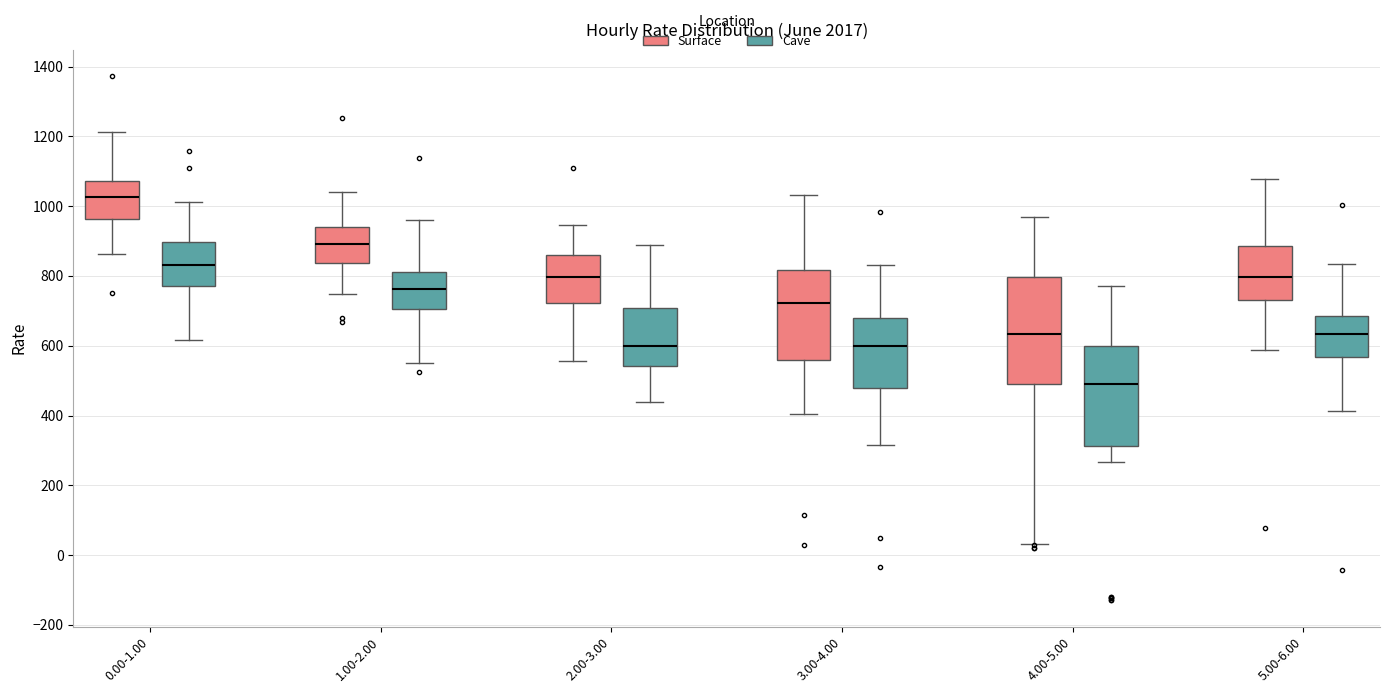

Reading left to right, transcribe this box plot: for each box, give where its median line is, the range the box spans, and where its two whiskers end, as read against the y-axis. The values are not printed on the chart, so give them approximately, as read against the axis.

0.00-1.00 (Surface): median 1020, box 960 to 1080, whiskers 860 to 1220
0.00-1.00 (Cave): median 840, box 780 to 900, whiskers 620 to 1020
1.00-2.00 (Surface): median 900, box 840 to 940, whiskers 740 to 1040
1.00-2.00 (Cave): median 760, box 700 to 820, whiskers 560 to 960
2.00-3.00 (Surface): median 800, box 720 to 860, whiskers 560 to 940
2.00-3.00 (Cave): median 600, box 540 to 700, whiskers 440 to 880
3.00-4.00 (Surface): median 720, box 560 to 820, whiskers 400 to 1040
3.00-4.00 (Cave): median 600, box 480 to 680, whiskers 320 to 840
4.00-5.00 (Surface): median 640, box 480 to 800, whiskers 40 to 960
4.00-5.00 (Cave): median 500, box 320 to 600, whiskers 260 to 780
5.00-6.00 (Surface): median 800, box 740 to 880, whiskers 580 to 1080
5.00-6.00 (Cave): median 640, box 560 to 680, whiskers 420 to 840